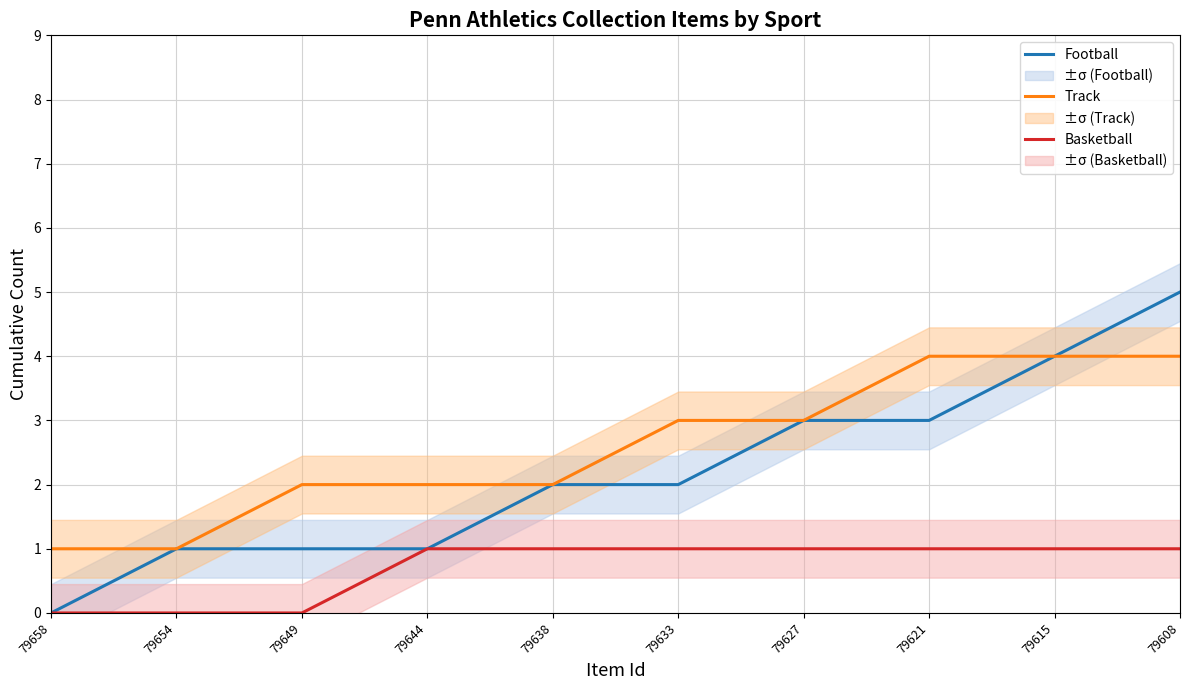

What is the value of the Basketball point at the 5th from the left?

1